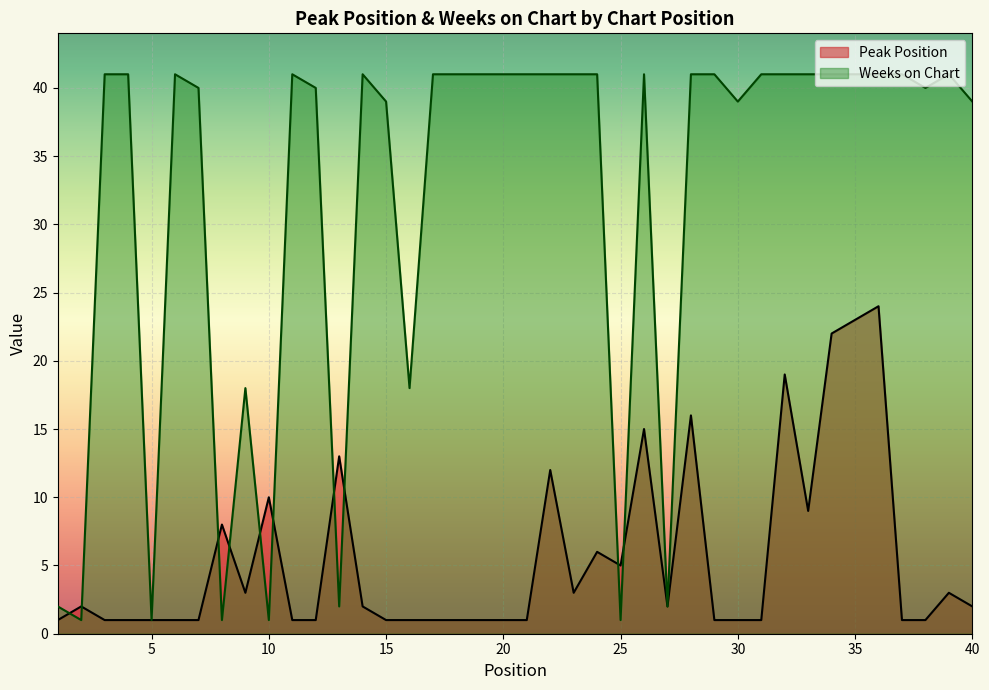

True or false: Weeks on Chart has a value of 41 at 21.

True